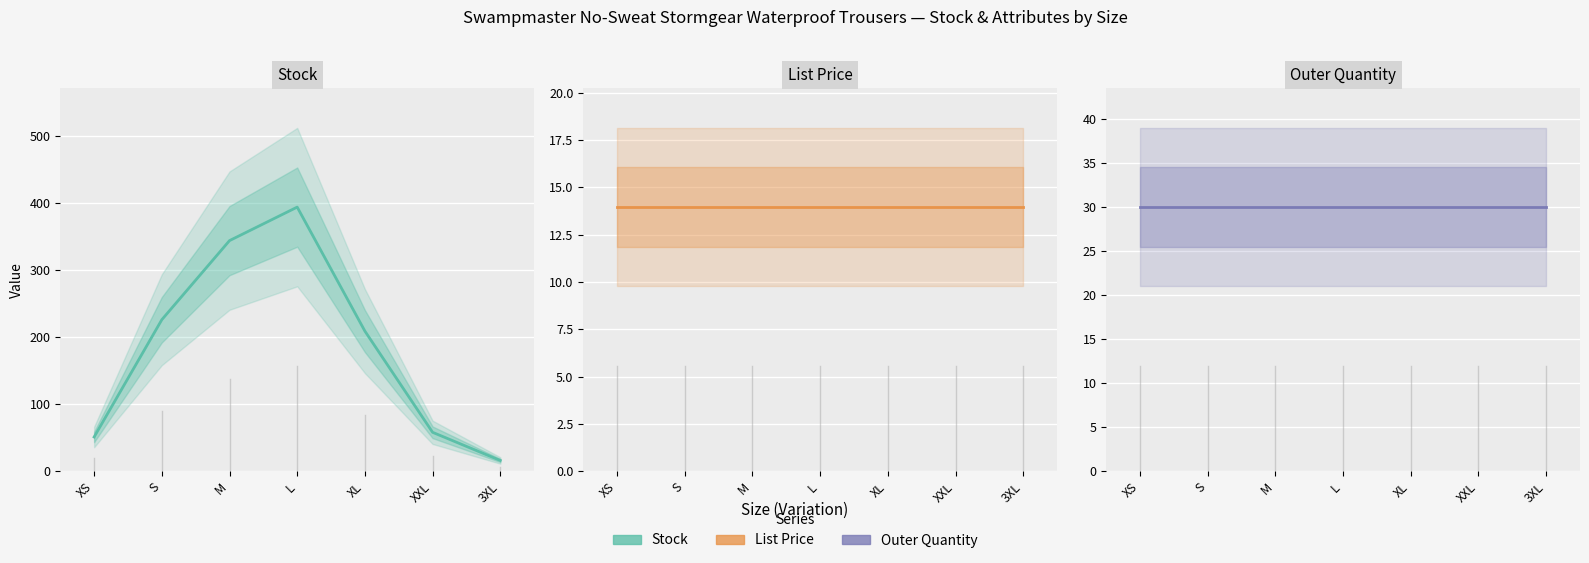

What position from the right is XL?

3